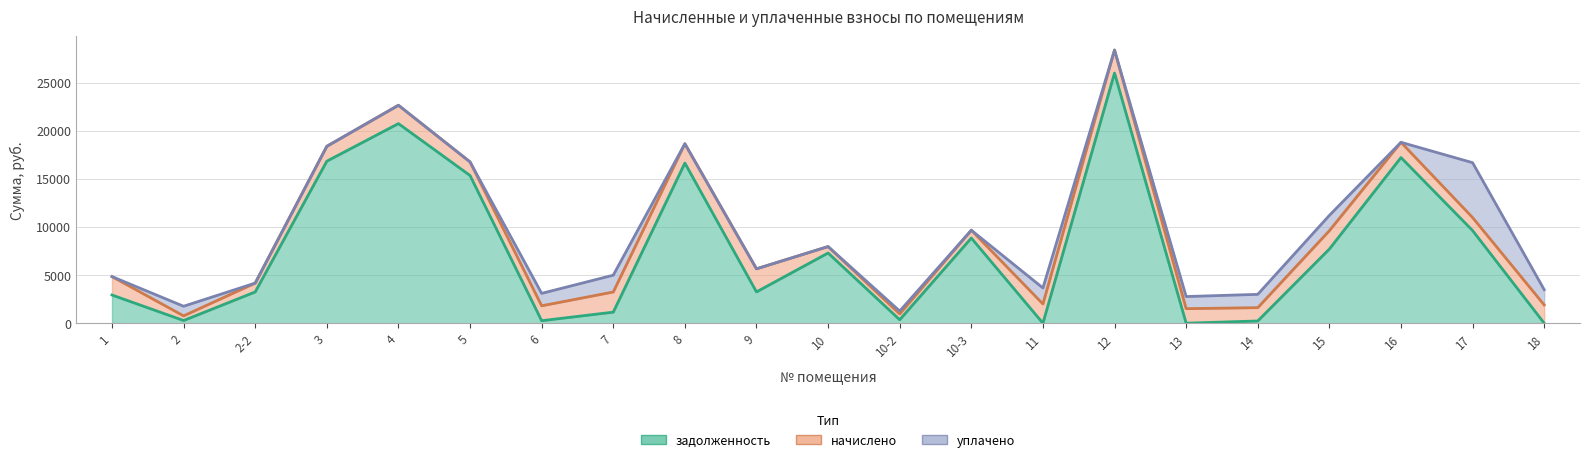

Is it true that начислено equals 702.3 at 14?

False